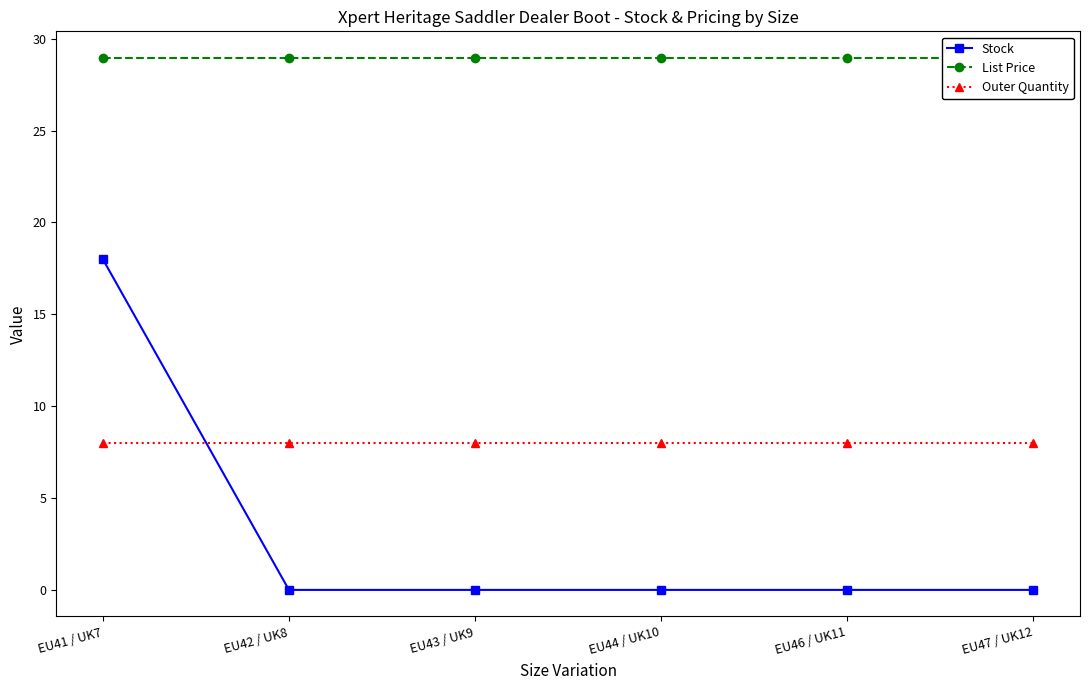

At how many categories does at least one series exceed 12?

6